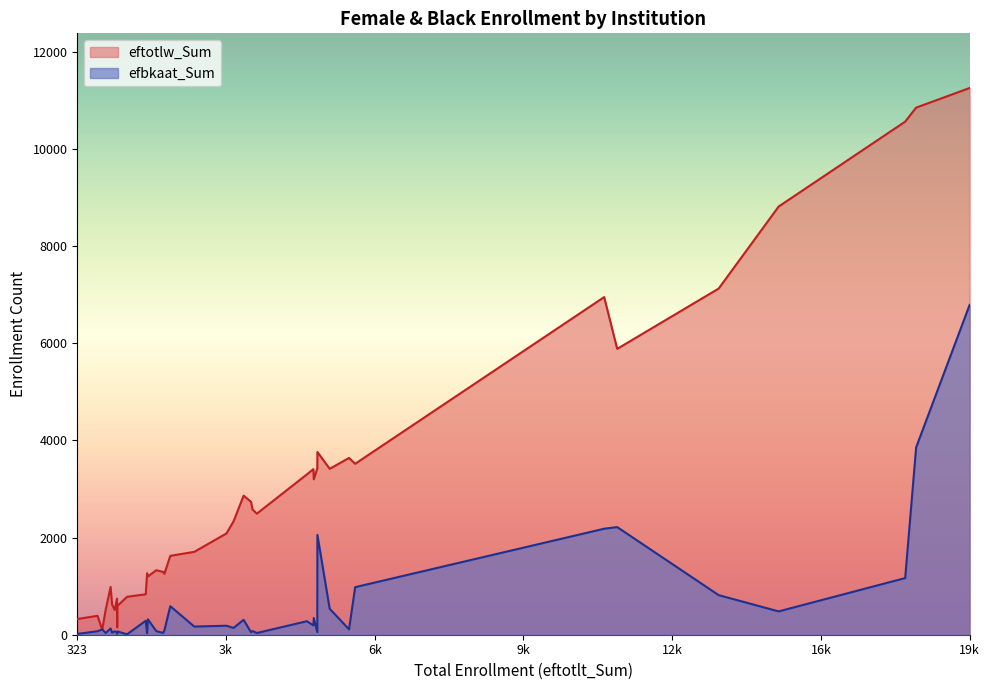

Which series has the largest range (max minus min)?

eftotlw_Sum